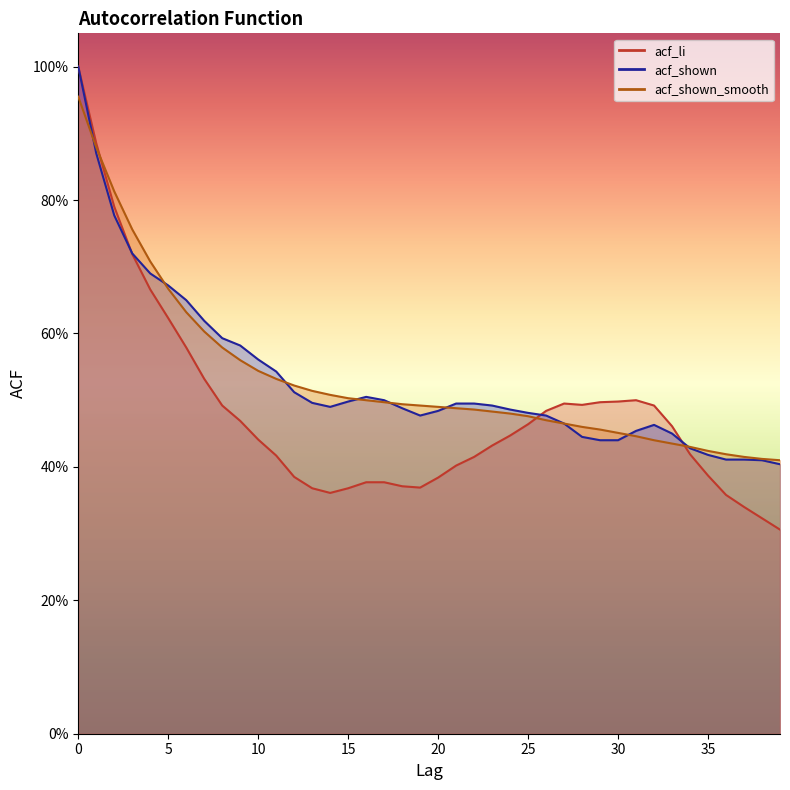

The acf_li series shows 0.5 at 7. True or false?

True